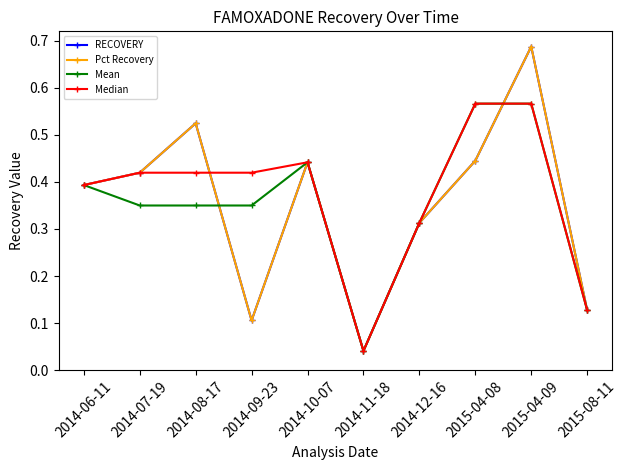

How many interior local peaks does the Pct Recovery series have?

3